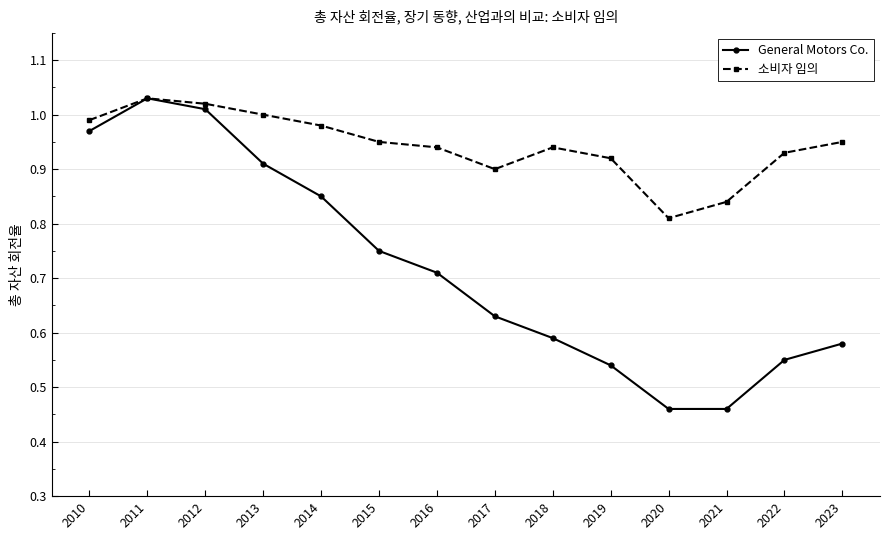

Which label corresponds to the largest value in the chart?

2011